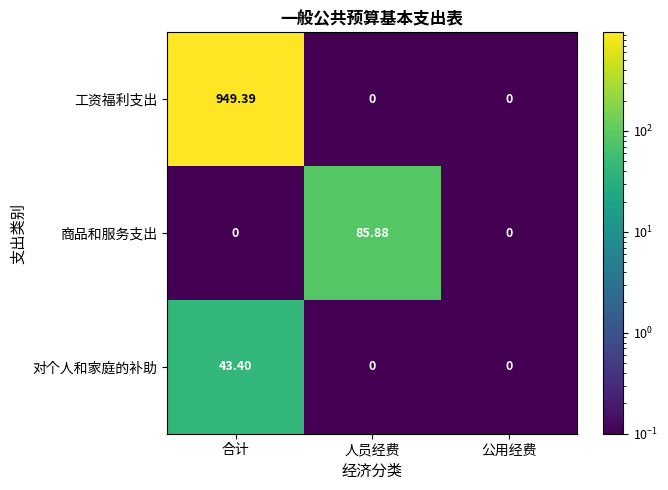

Which series has the largest total across all categories?

工资福利支出